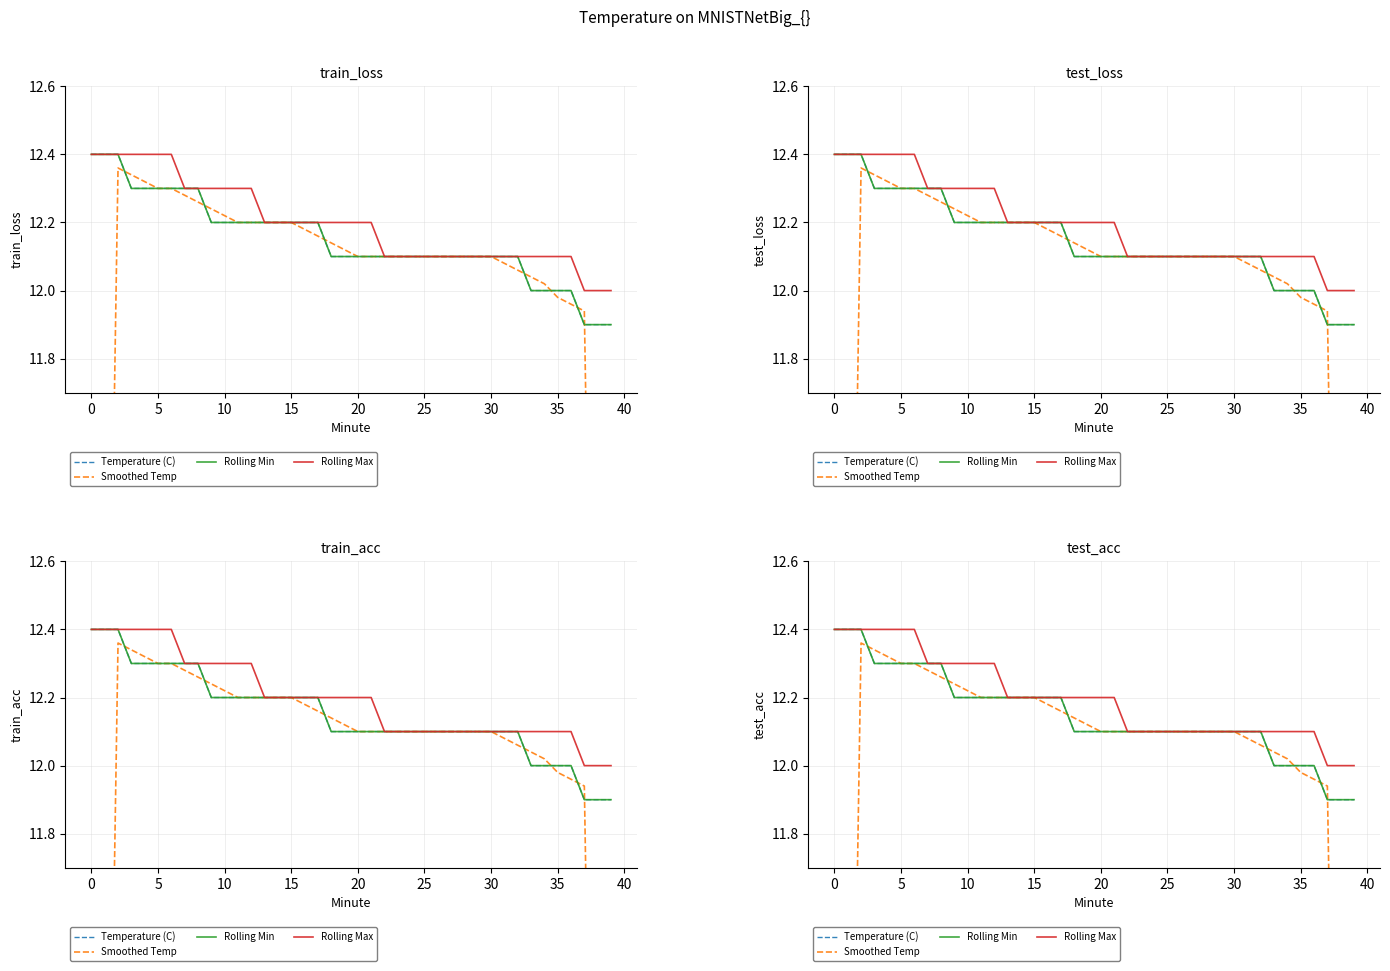

What is the sum of the Smoothed Temp values at 38 and 18?

21.7